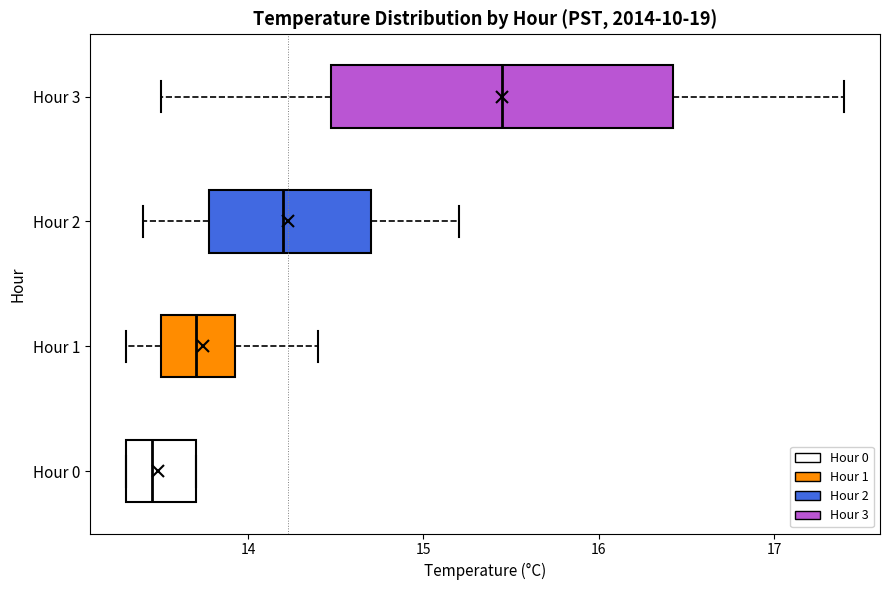

Which box is the widest, from its left edge to its right edge?

Hour 3